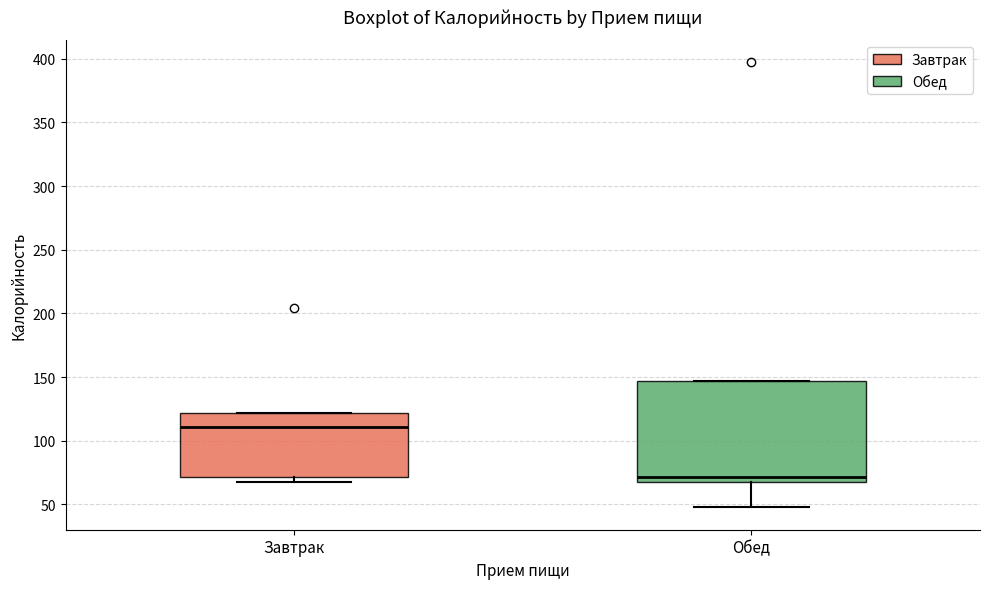

Reading left to right, read every box against the y-axis: the position of its median line, the range the box covers, and the ends of its whiskers. The values are not printed on the chart, so give them approximately, as read against the axis.

Завтрак: median 110, box 70 to 120, whiskers 65 to 120
Обед: median 70, box 65 to 145, whiskers 50 to 145